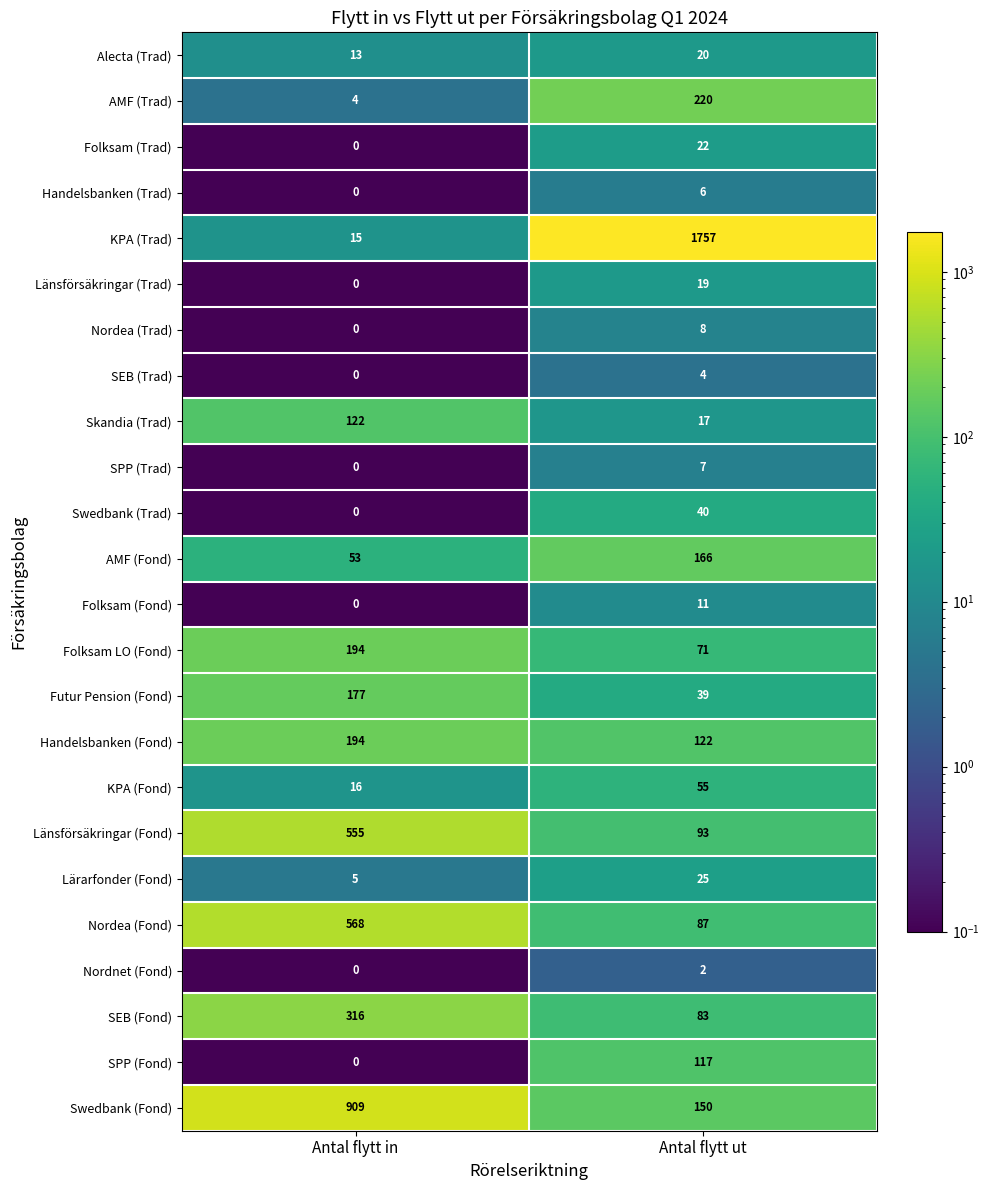

What is the difference between the SEB (Fond) values at Antal flytt ut and Antal flytt in?

233